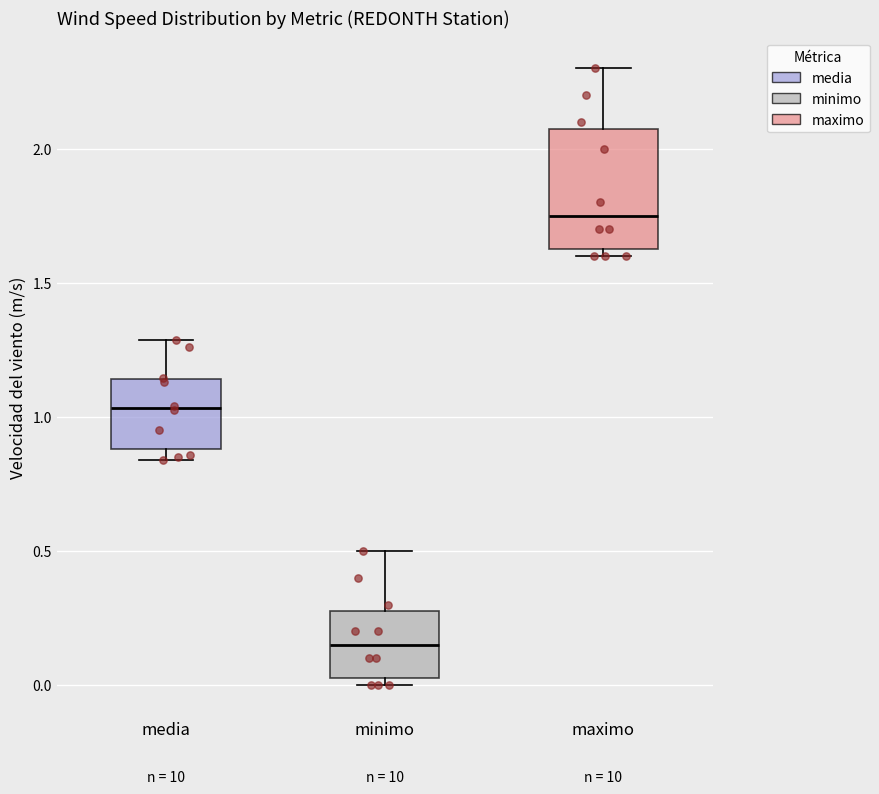

Which box's median line is the lowest?

minimo